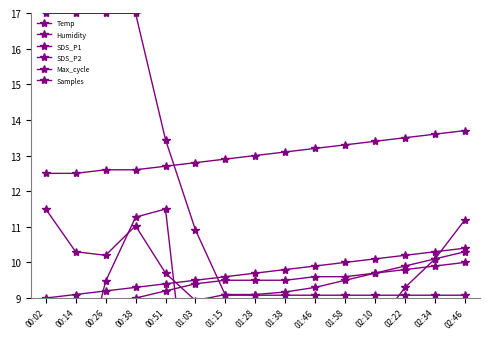

At which category is the sum across all series the highest?

00:38